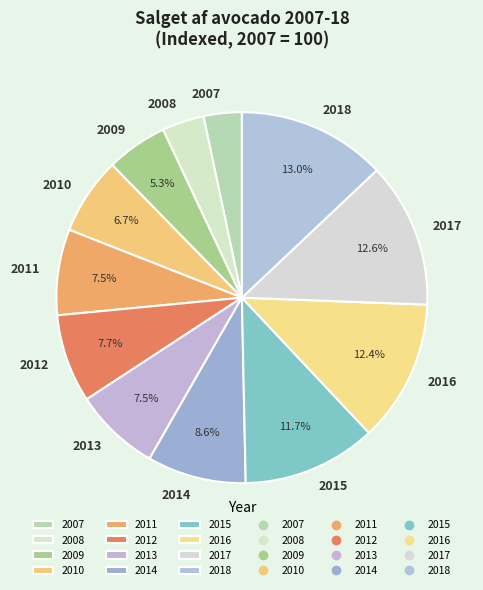

To the nearest percent, what is the difference between the 2018 and 2009 slice percentages?

8%